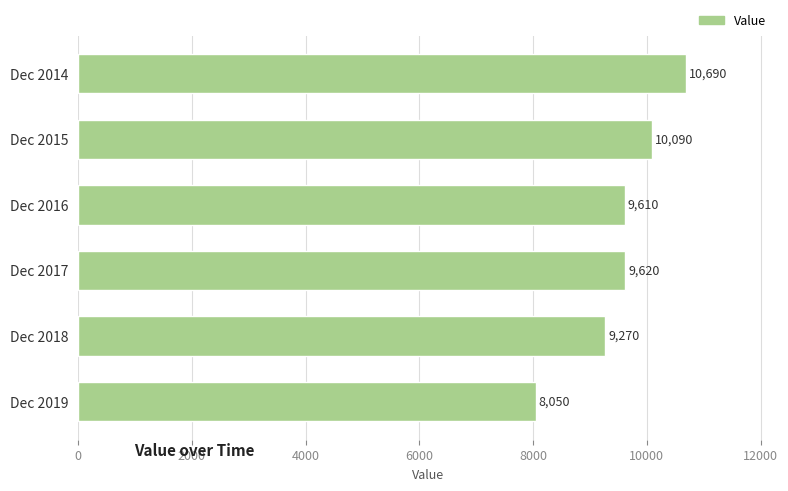

What is the sum of all values?

57330